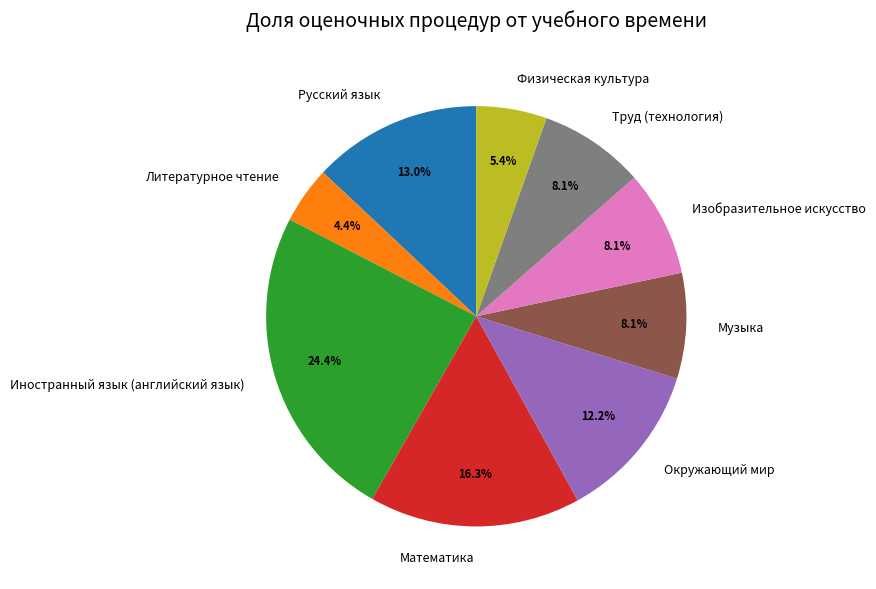

What percentage is the Иностранный язык (английский язык) slice, to the nearest percent?

24%